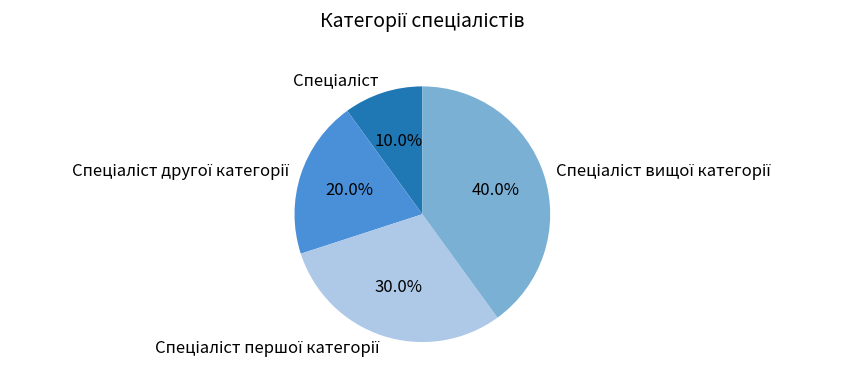

Is there a majority slice in this chart?

No